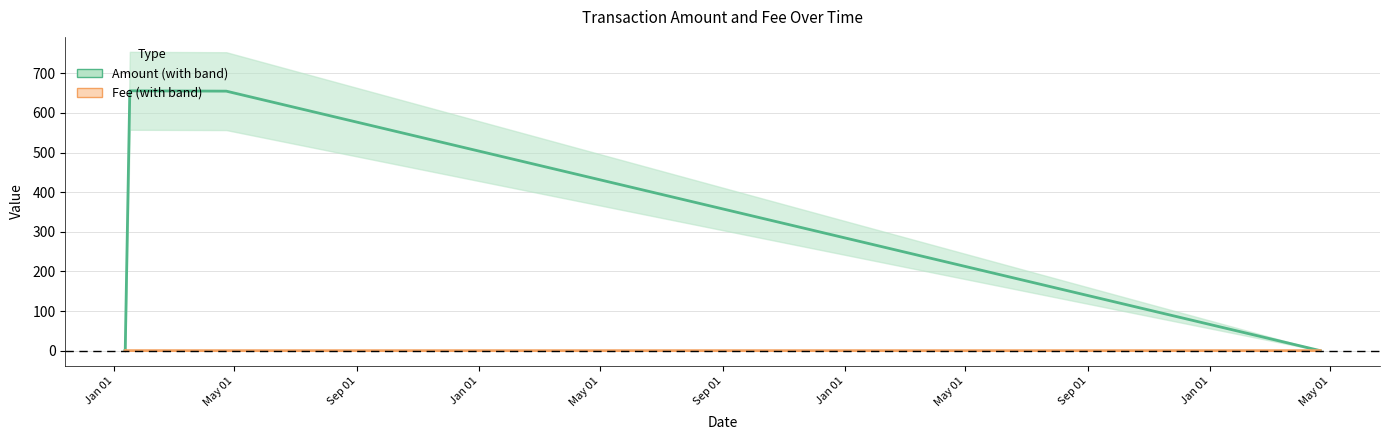

Is this an area chart (filled region under the line)?

No